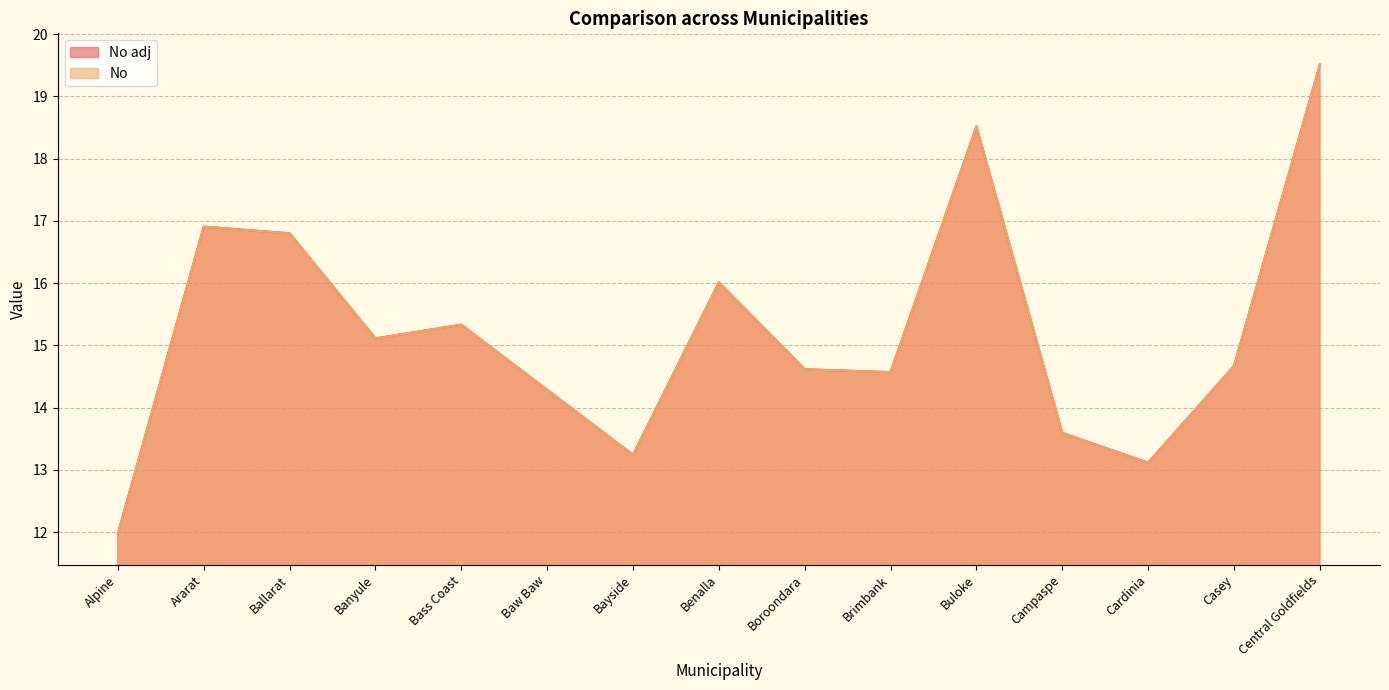

At which category is the sum across all series the highest?

Central Goldfields